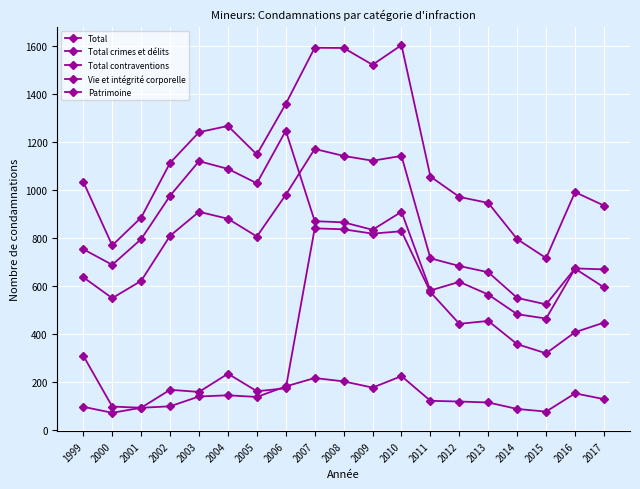

How many data points in Patrimoine are less than 716?

9